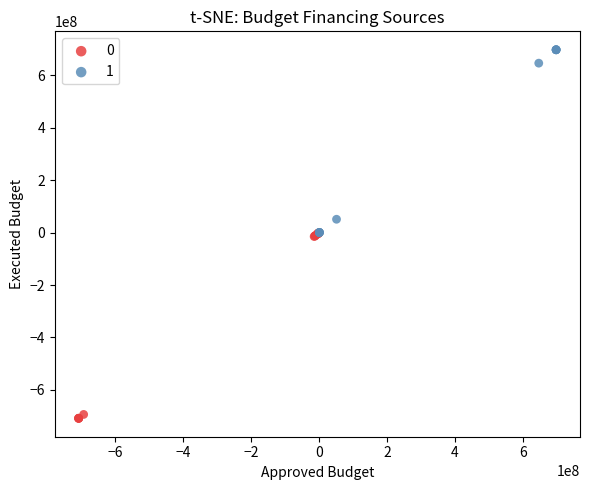

What are all the series names shown in the legend?

0, 1